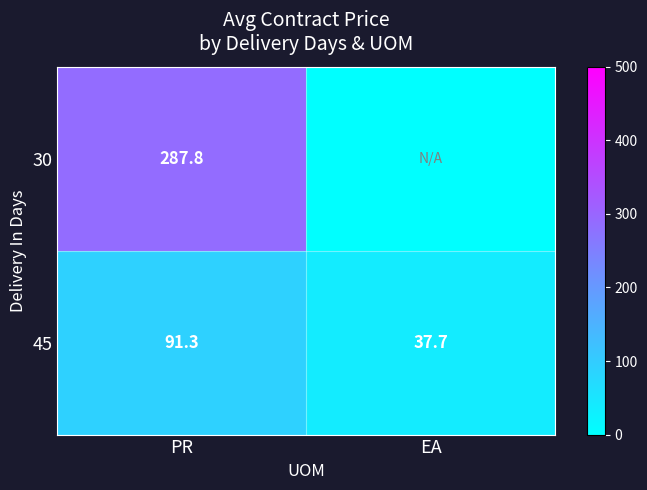

What is the difference between the maximum and minimum values in the 45 series?

53.6